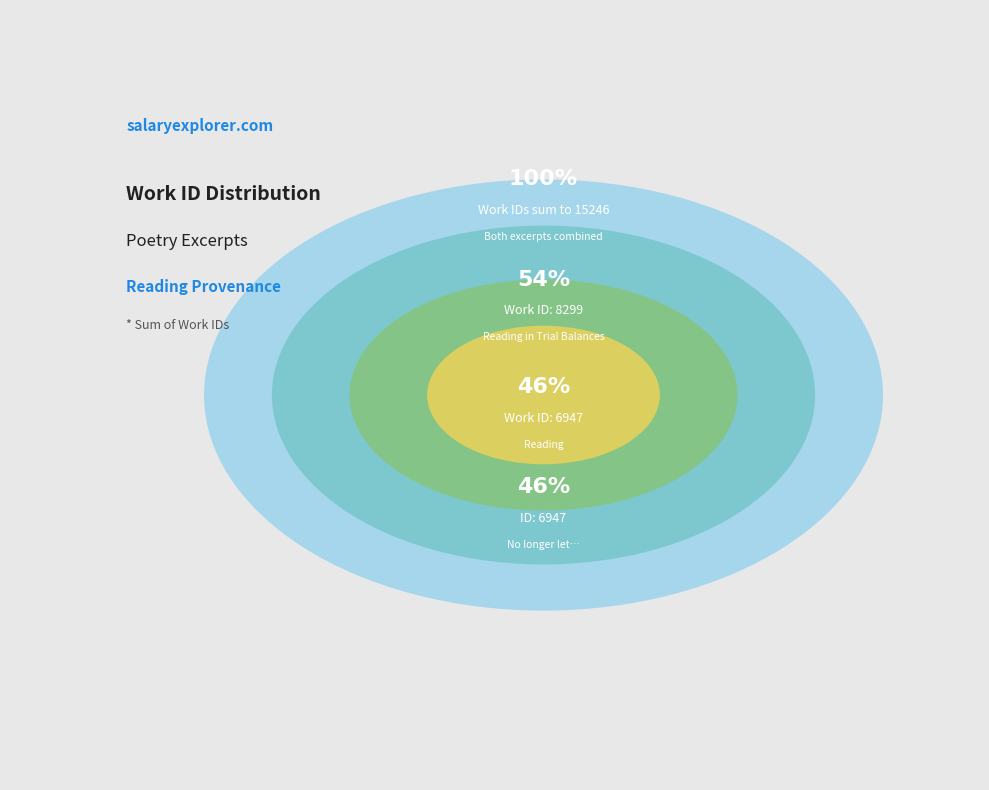

Is it true that No longer let my fleeting joys depend is 33% of the pie?

False